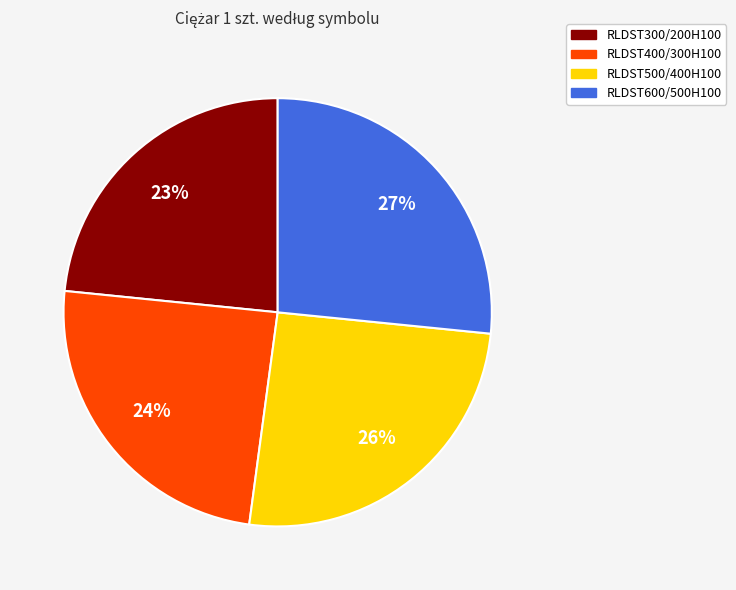

What percentage is the RLDST600/500H100 slice, to the nearest percent?

27%